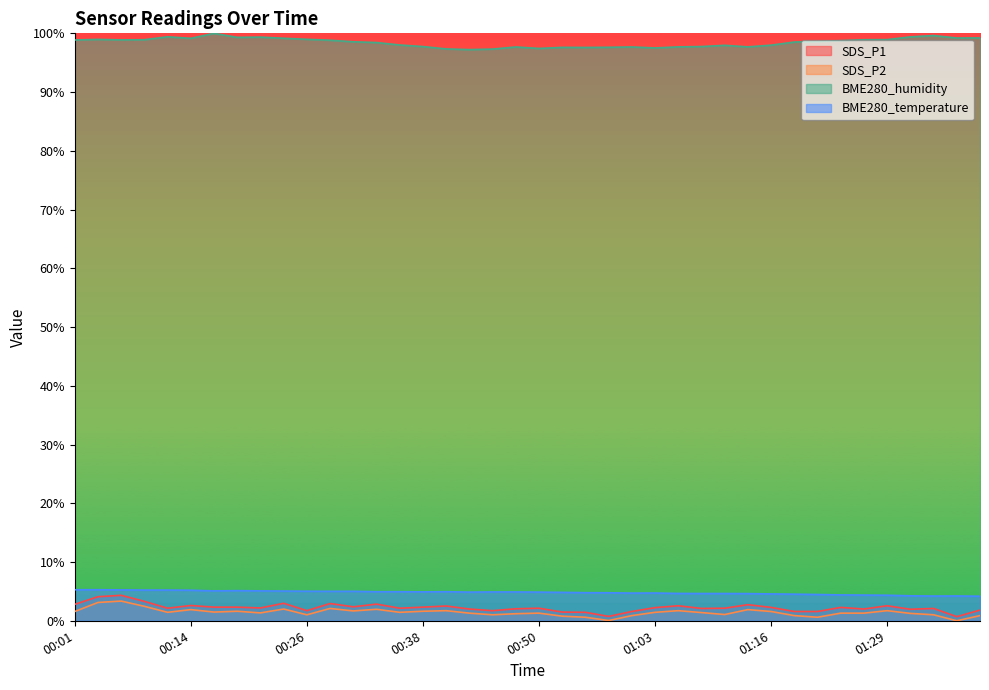

What is the value of the BME280_temperature point at the 30th from the left?

4.6